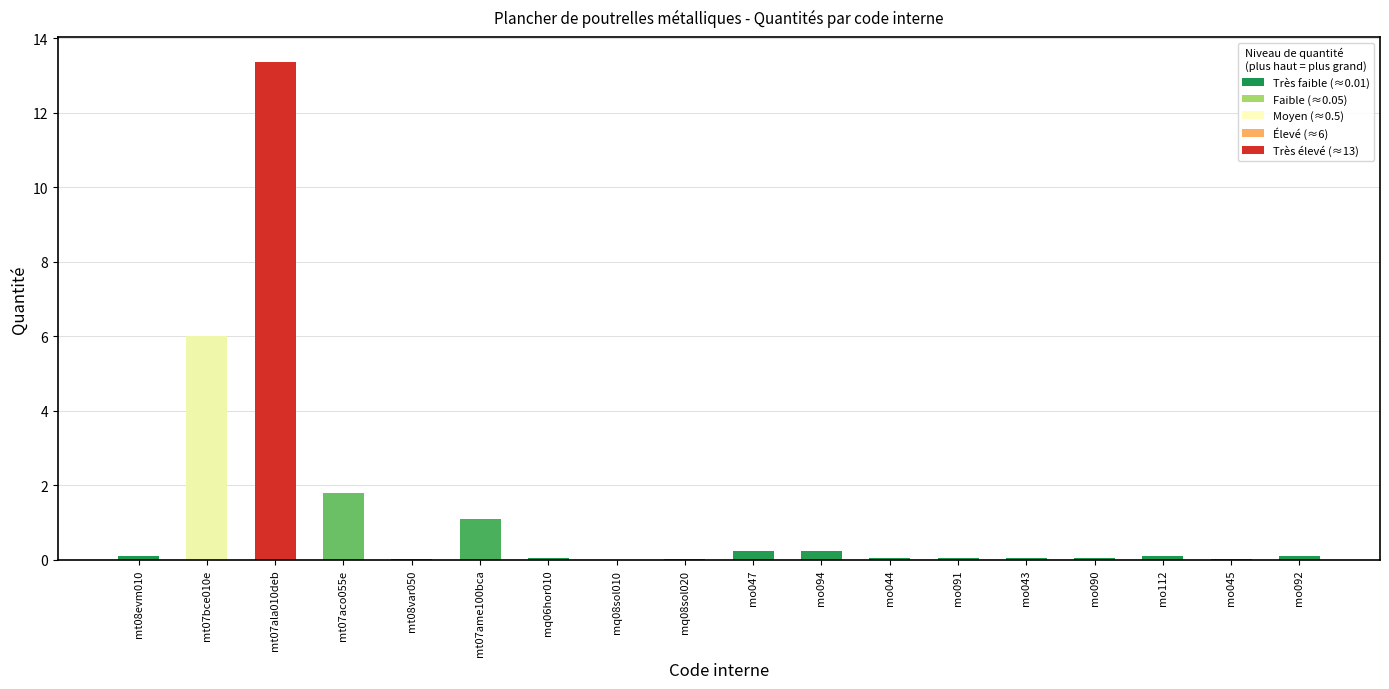

The chart shows a value of 0.0 at mq06hor010. True or false?

True